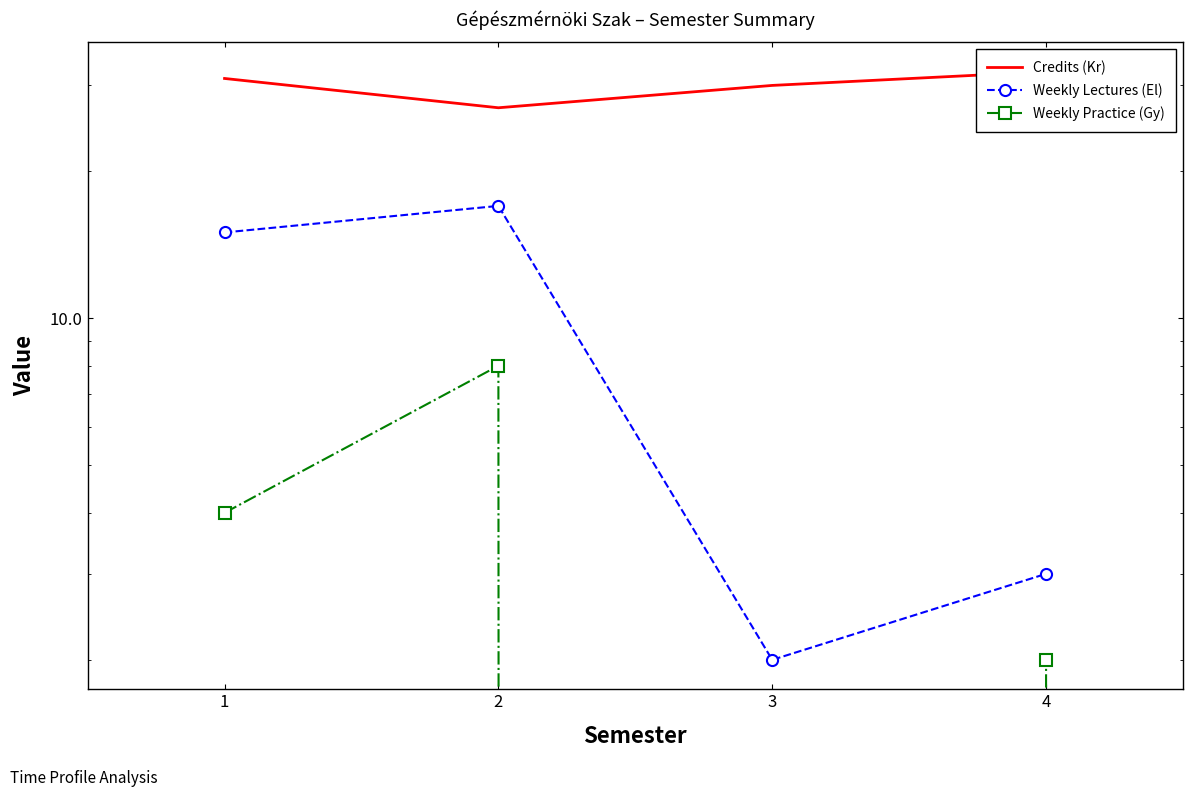

List the series in order of their overall mean, highest first.

Credits (Kr), Weekly Lectures (El), Weekly Practice (Gy)